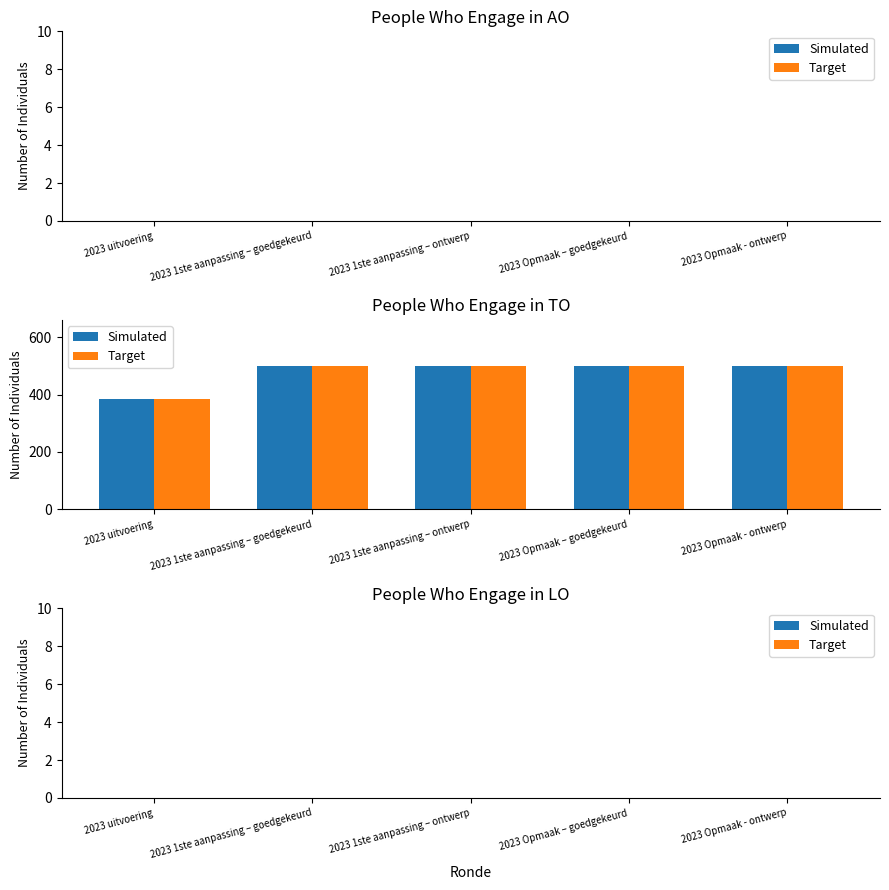

What are all the series names shown in the legend?

Simulated, Target